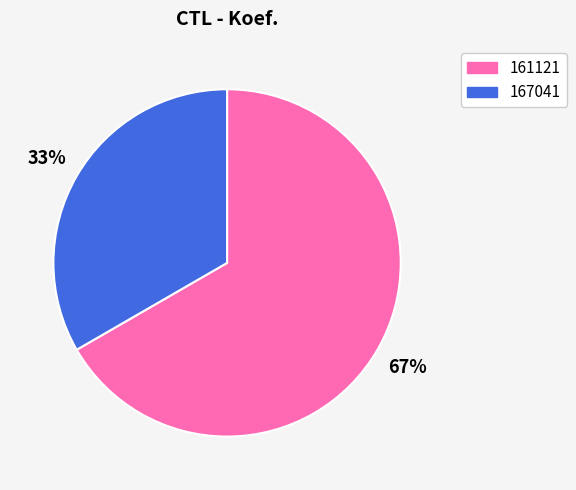

What is the ratio of the value at 161121 to the value at 167041?

2.0